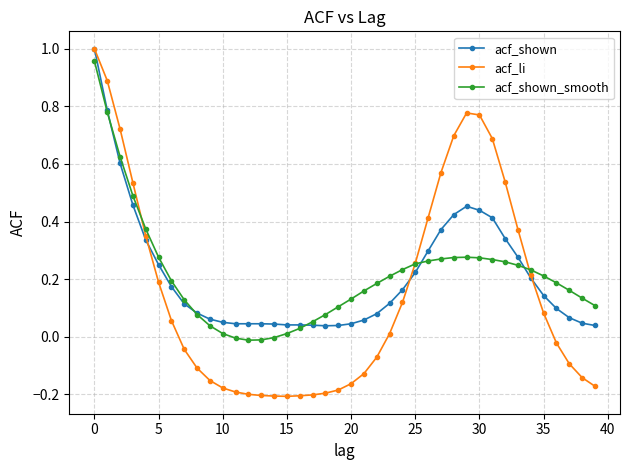

Count the number of data series in this chart.

3